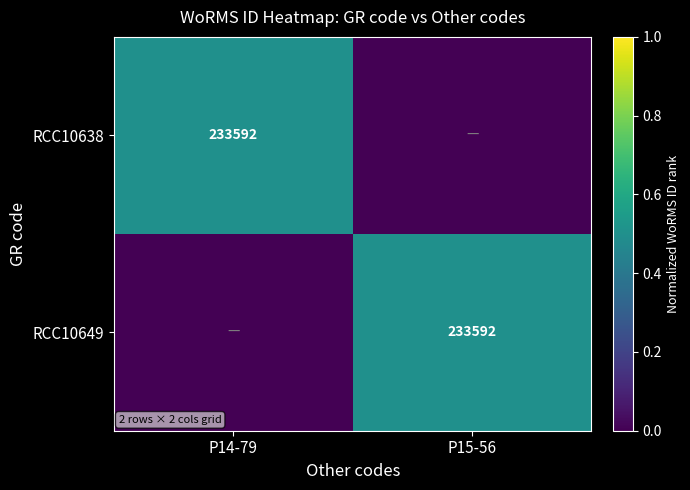

The value of RCC10649 at P15-56 is 233592. True or false?

True